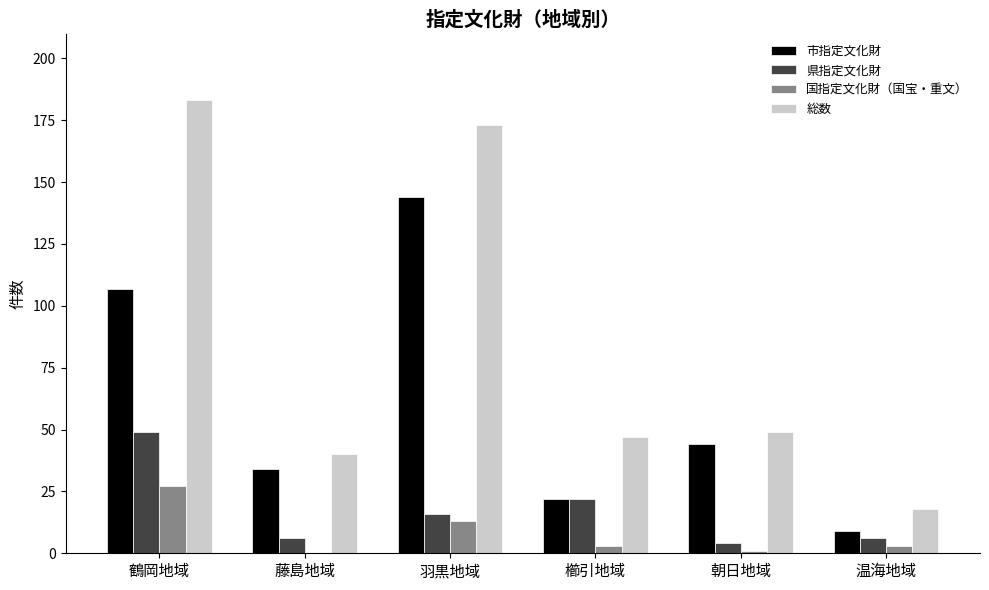

What is the sum of all 市指定文化財 values?

360